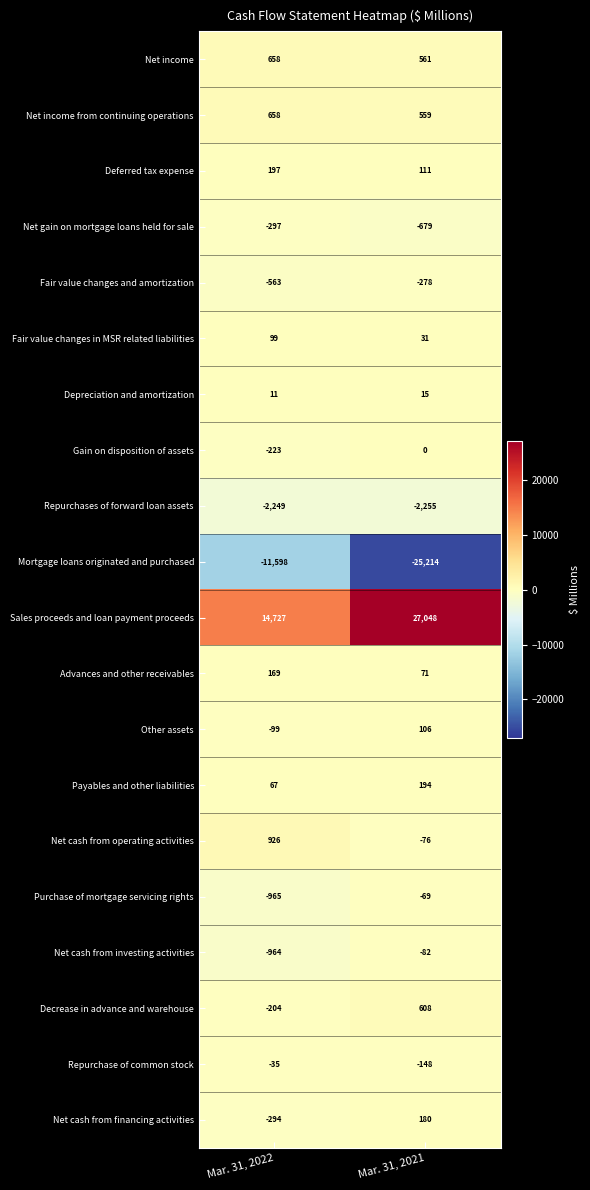

What is the spread (max minus min) of values at Mar. 31, 2021?

52262